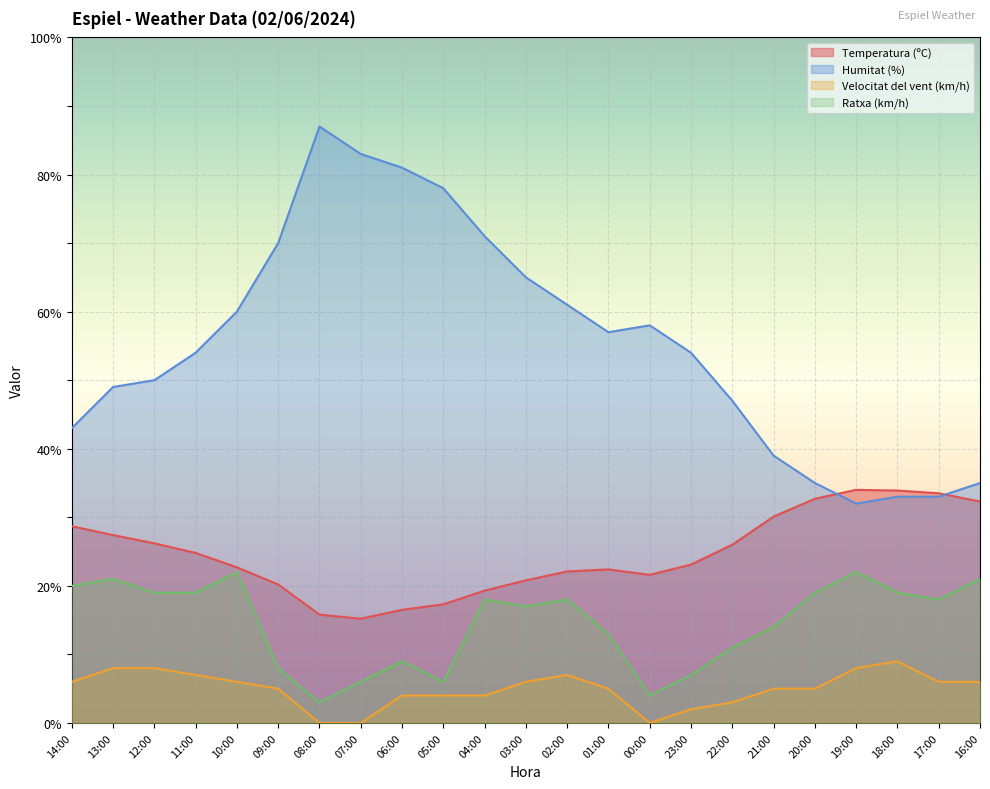

What is the sum of the Temperatura (ºC) values at 11:00 and 06:00?

41.3